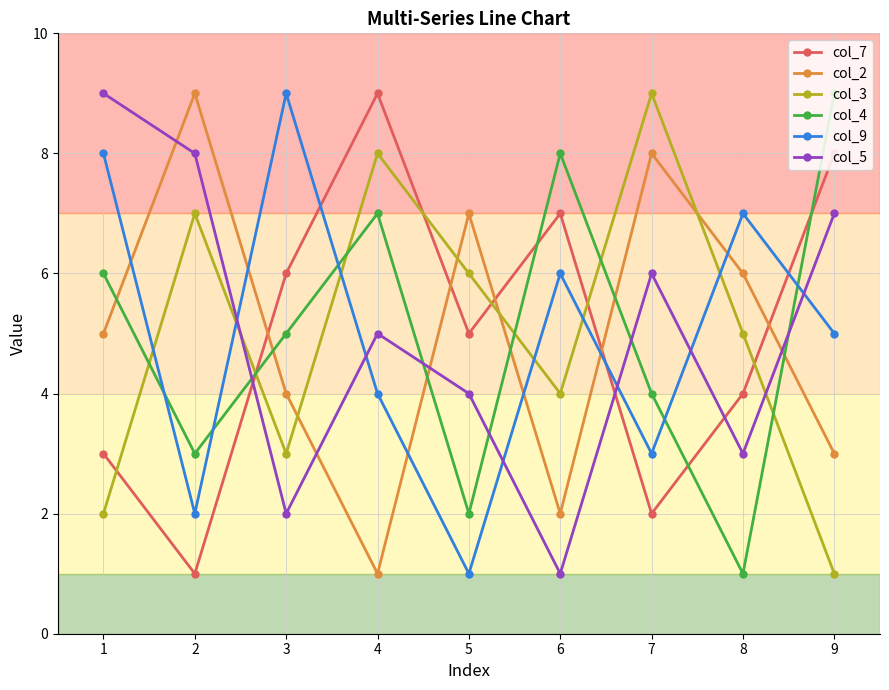

After their last crossing, which series has the higher values: col_4 or col_5?

col_4